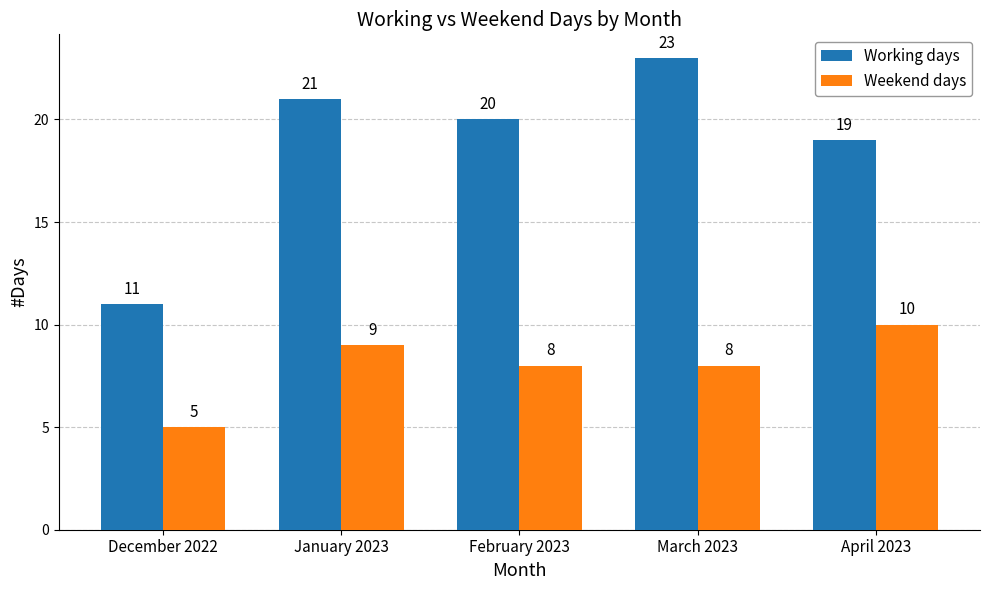

Rank the series by their average value, from highest to lowest.

Working days, Weekend days